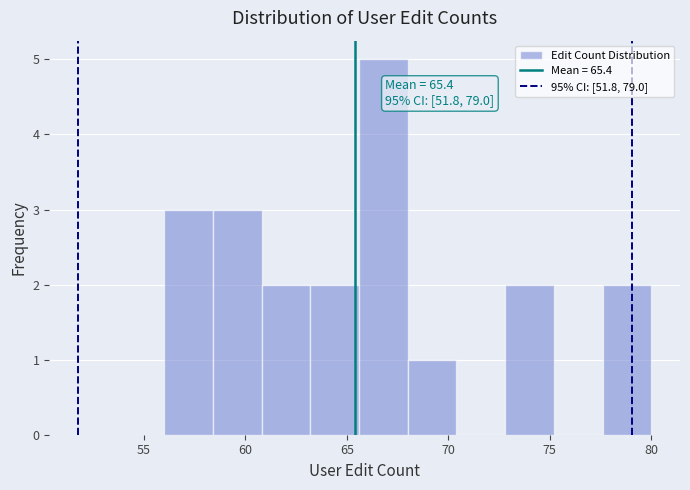

Over which range of the x-axis is the bar tallest?

65.6 to 68.0